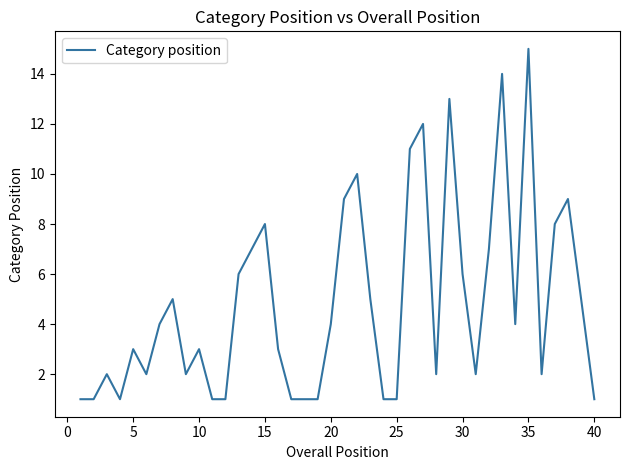

What is the maximum value shown in the chart?

15